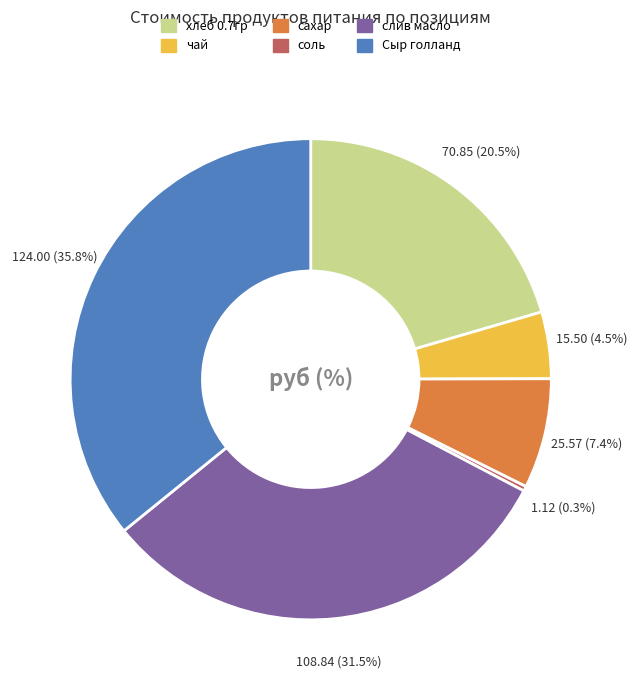

Rank the categories by value from lowest to highest.

соль, чай, сахар, хлеб 0.7гр, слив масло, Сыр голланд